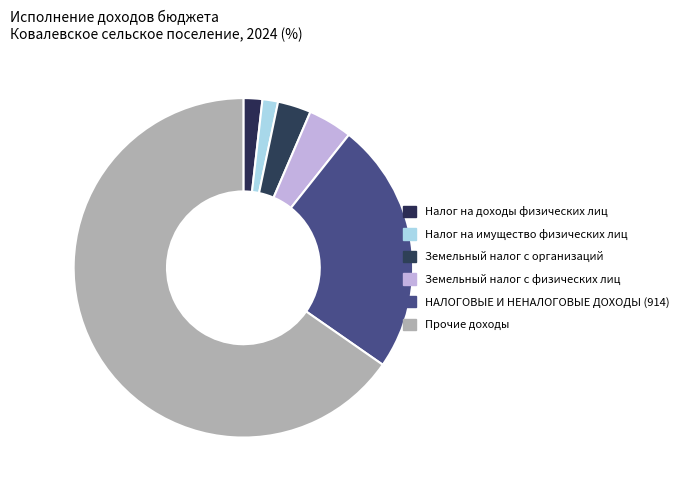

What is the change in value from Налог на имущество физических лиц to Земельный налог с физических лиц?

+284890.4